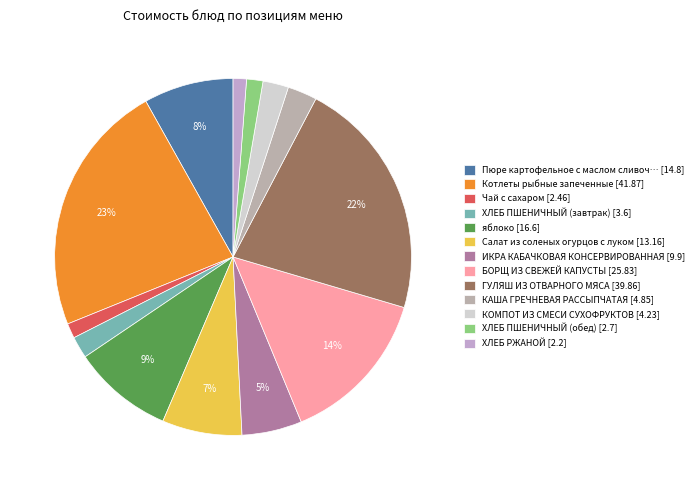

To the nearest percent, what is the difference between the largest and smallest slice percentages?

22%